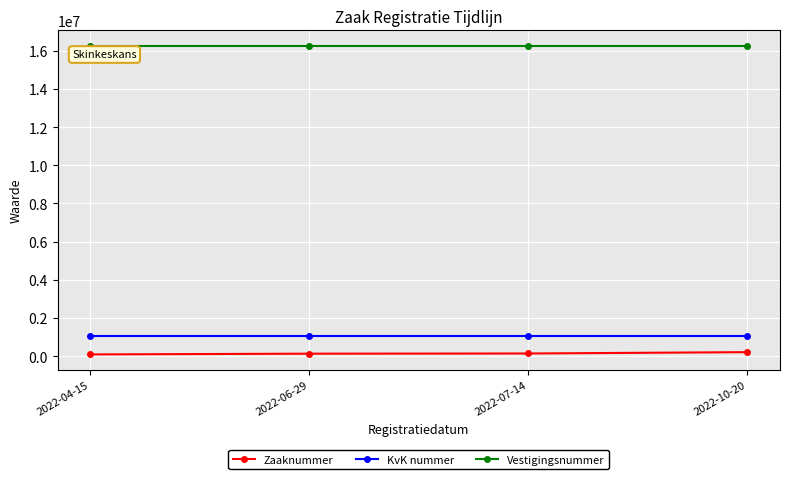

Is this an area chart (filled region under the line)?

No